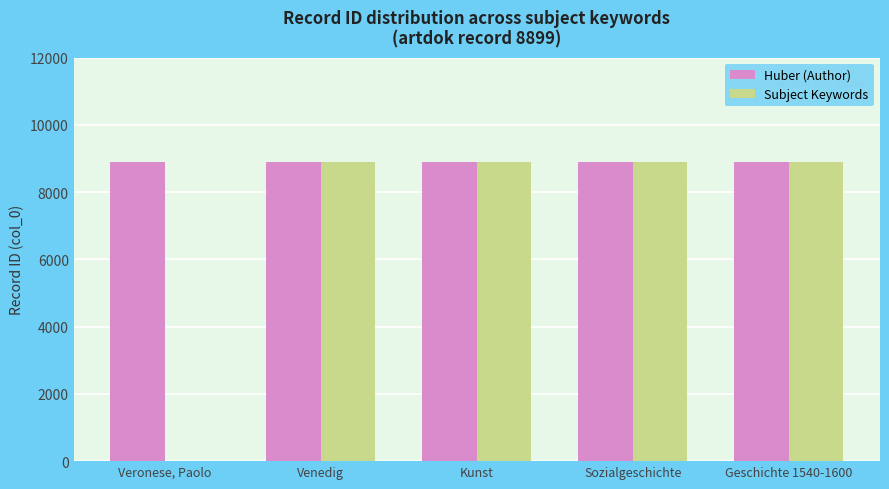

What is the total value across all series at Kunst?

17798